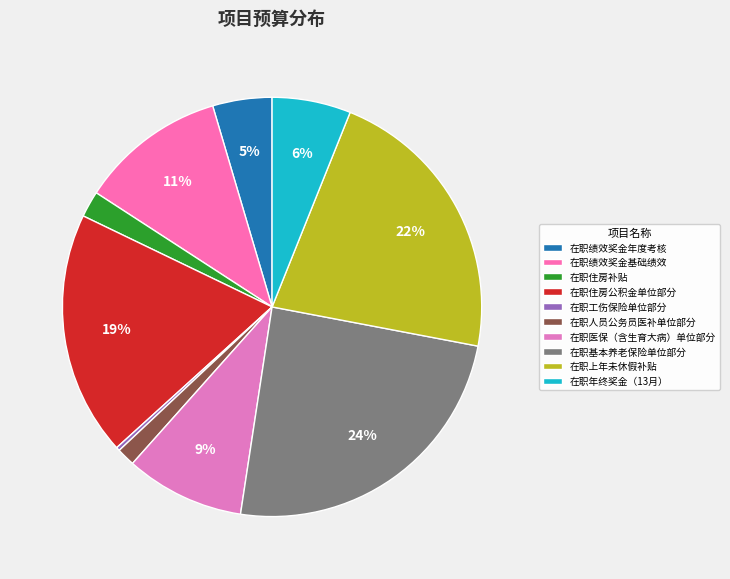

Which category has the biggest portion of the pie?

在职基本养老保险单位部分